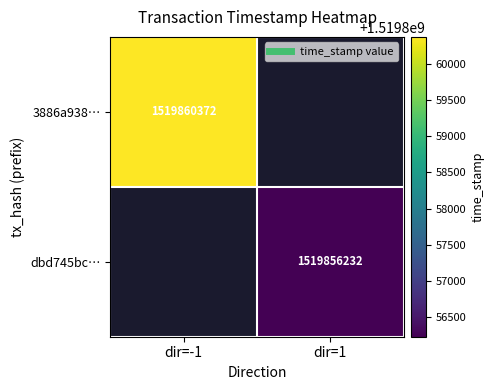

Is the value of dbd745bc… at dir=1 greater than the value of 3886a938… at dir=-1?

No